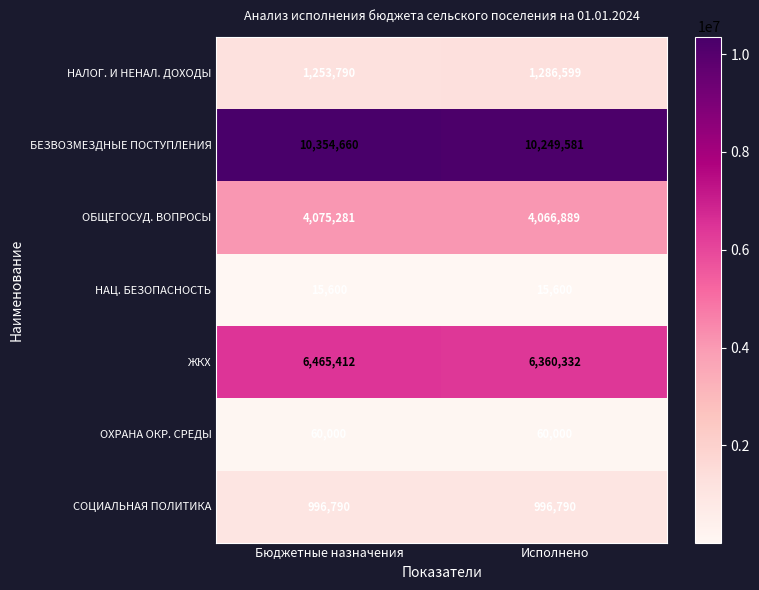

What is the spread (max minus min) of values at Исполнено?

10233981